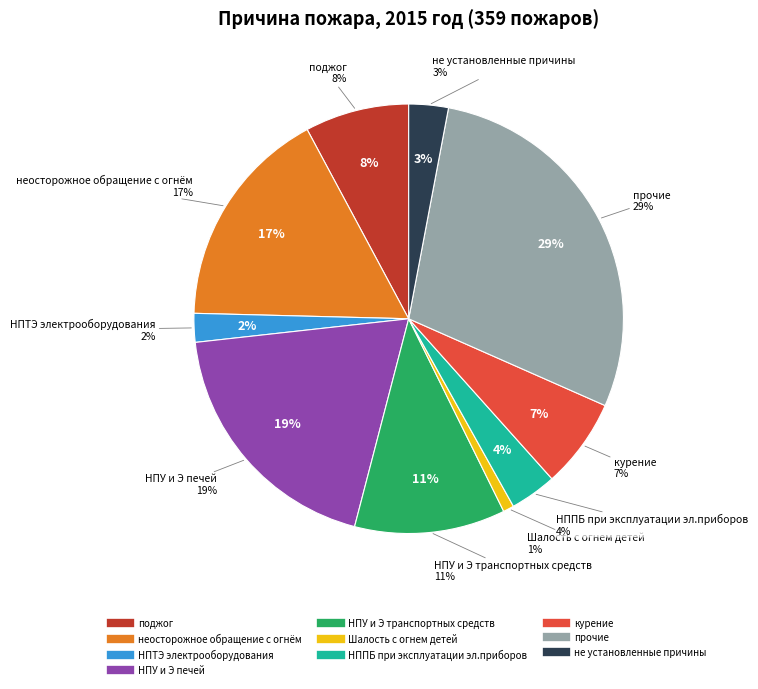

Combined, what portion of the pie is НПУ и Э печей and прочие?

47.8%